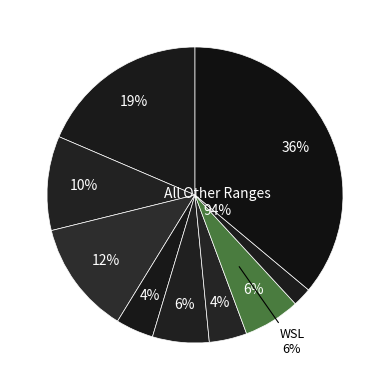

True or false: NDH accounts for 4% of the total.

True